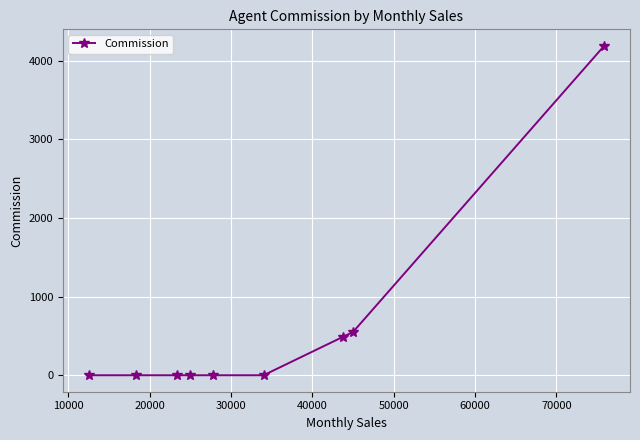

What is the difference between the second highest and minimum values?

550.0